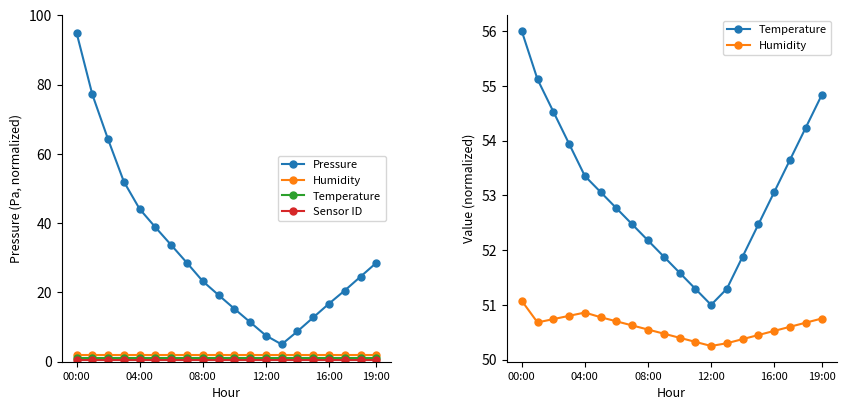

What is the value of the Sensor ID point at the 6th from the left?

0.5